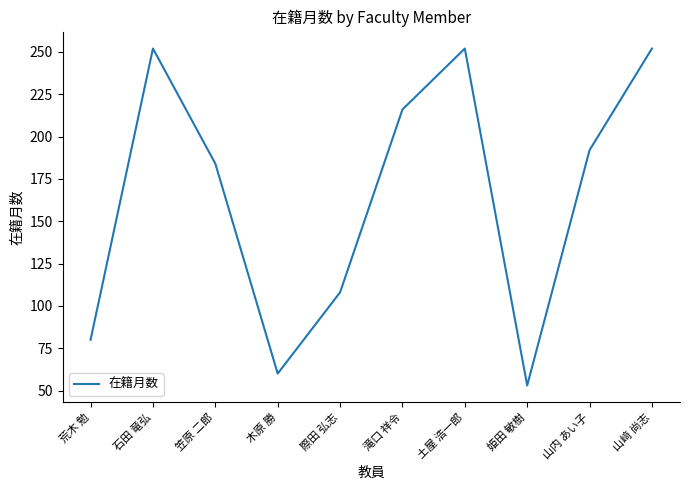

The value at 土屋 浩一郎 is 252. True or false?

True